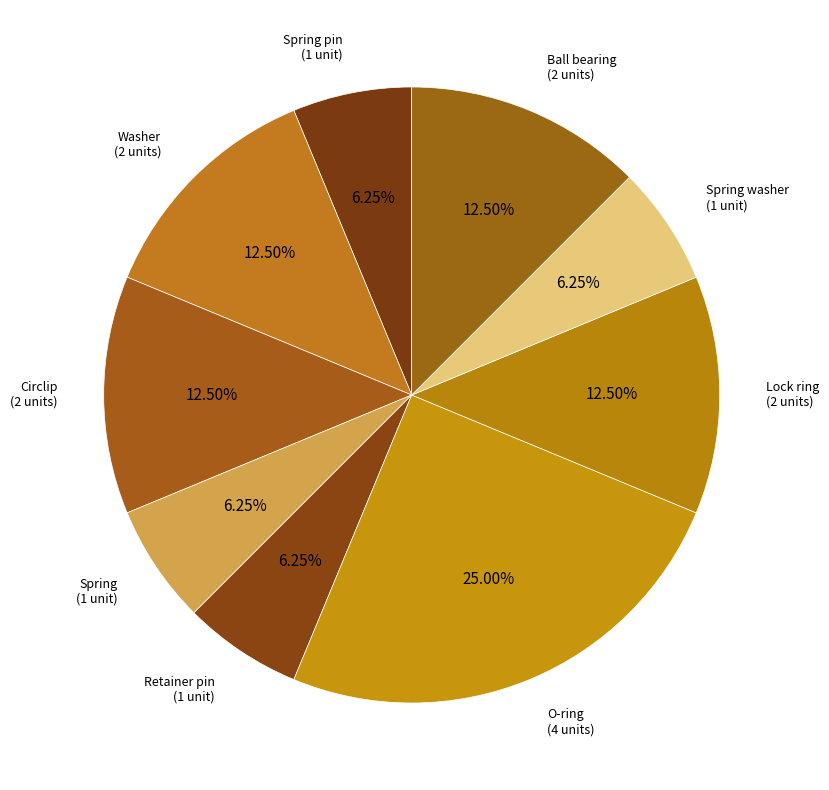

How much of the chart is everything except Ball bearing?

87.5%